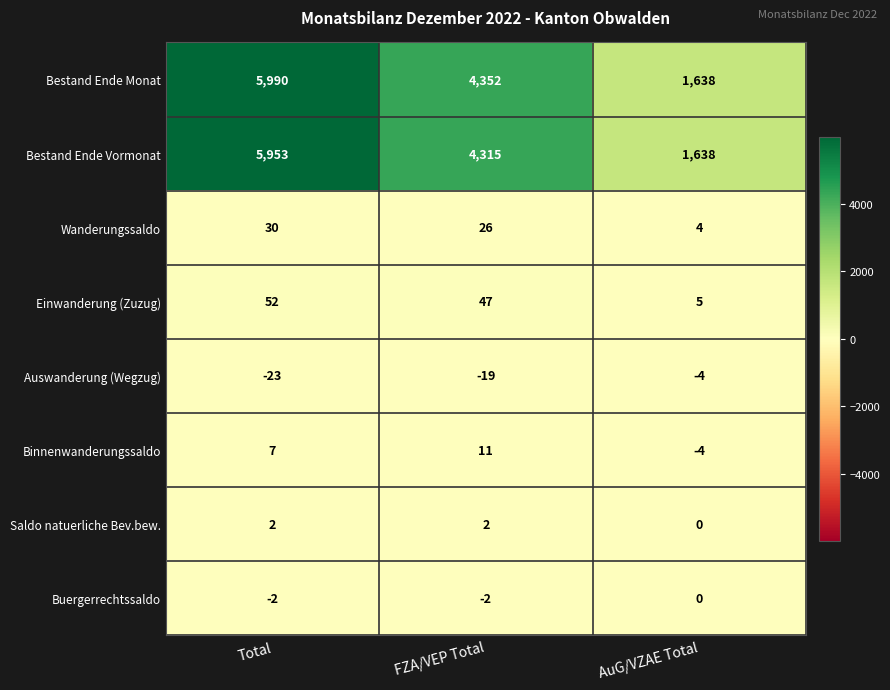

Which series changed the most between Total and AuG/VZAE Total?

Bestand Ende Monat